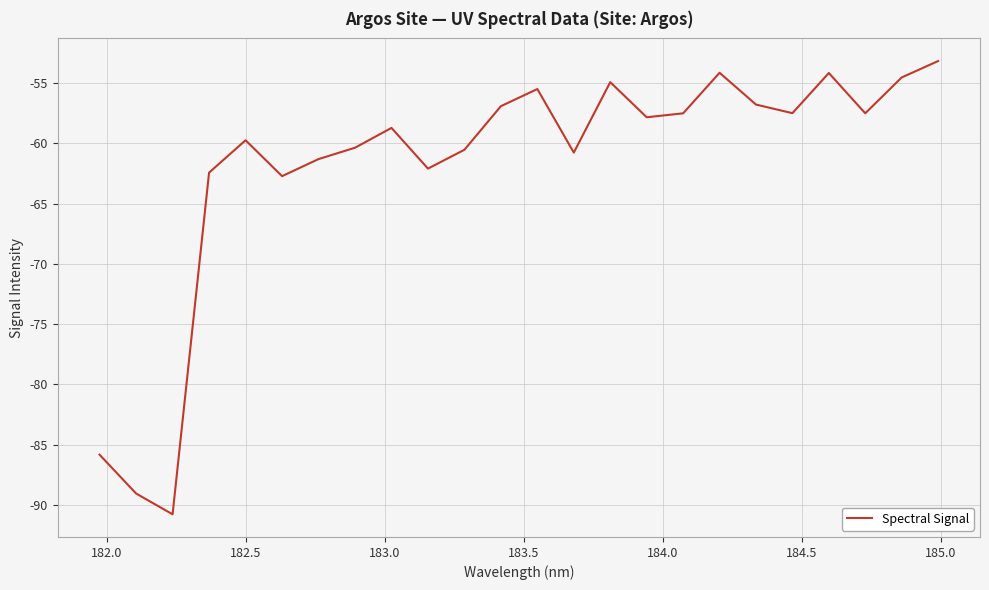

What is the minimum value shown in the chart?

-90.8